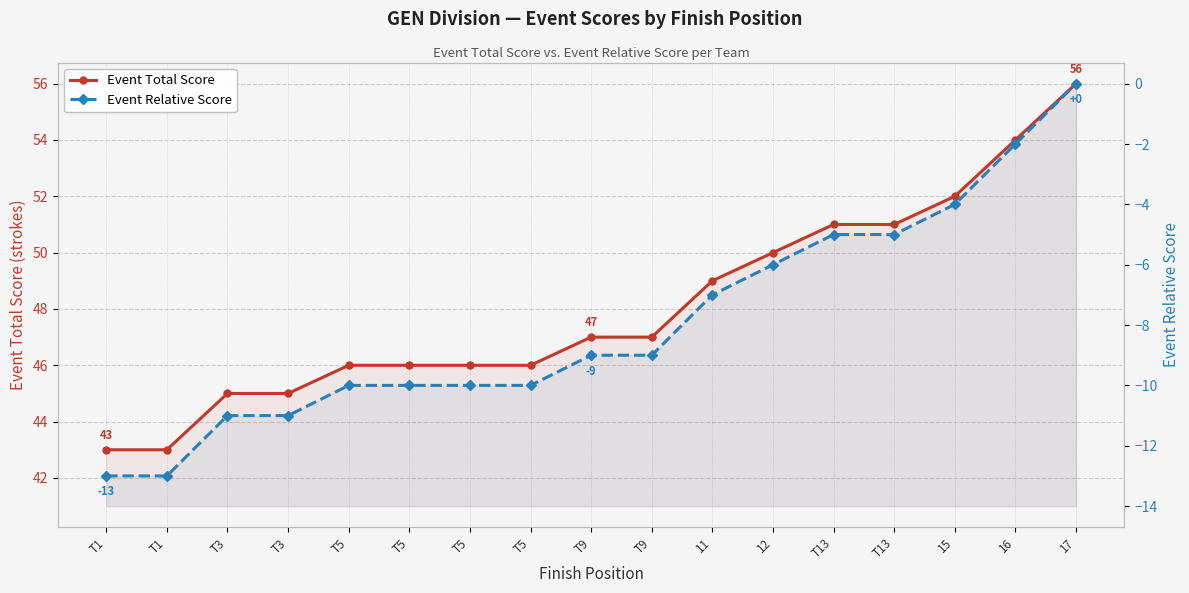

The value of Event Total Score at T3 is 67. True or false?

False